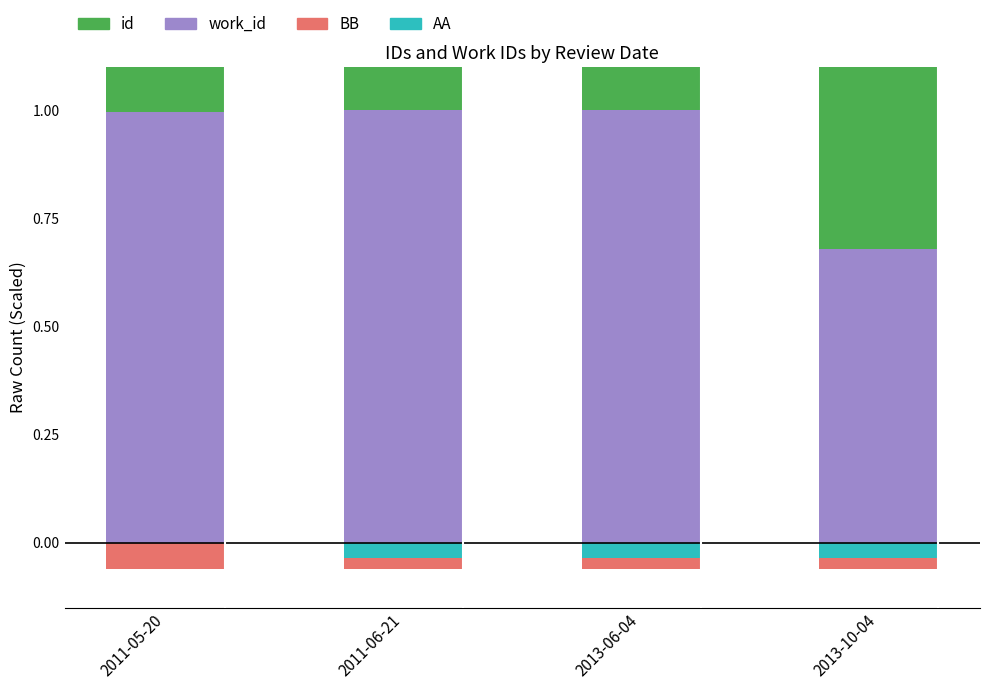

What position from the left is 2013-10-04?

4